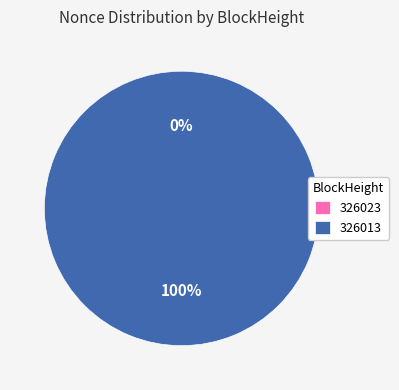

What is the change in value from 326023 to 326013?

+12176